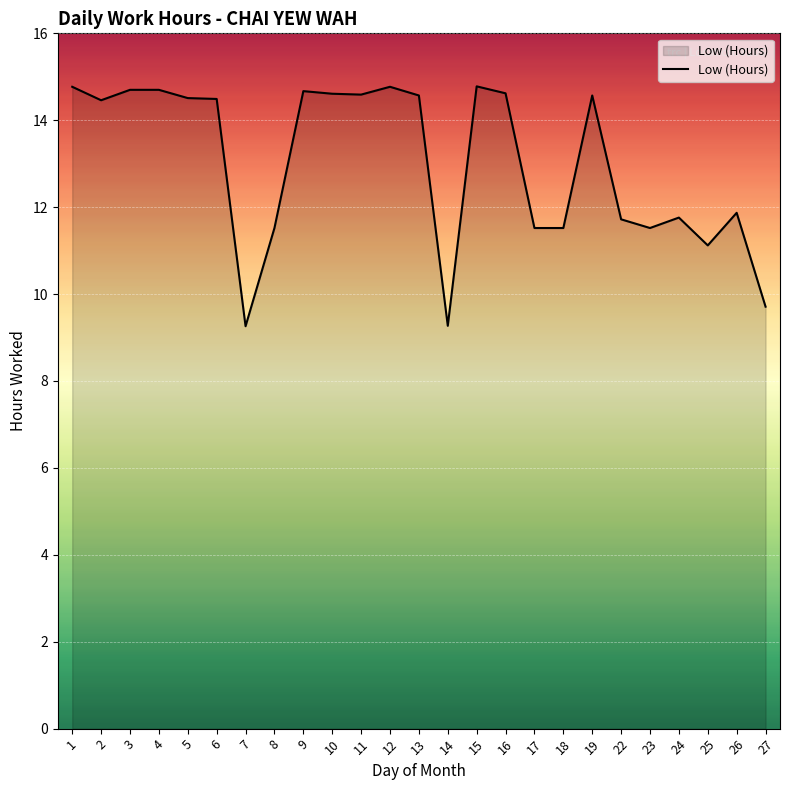

Where does the data first go above 14?

1